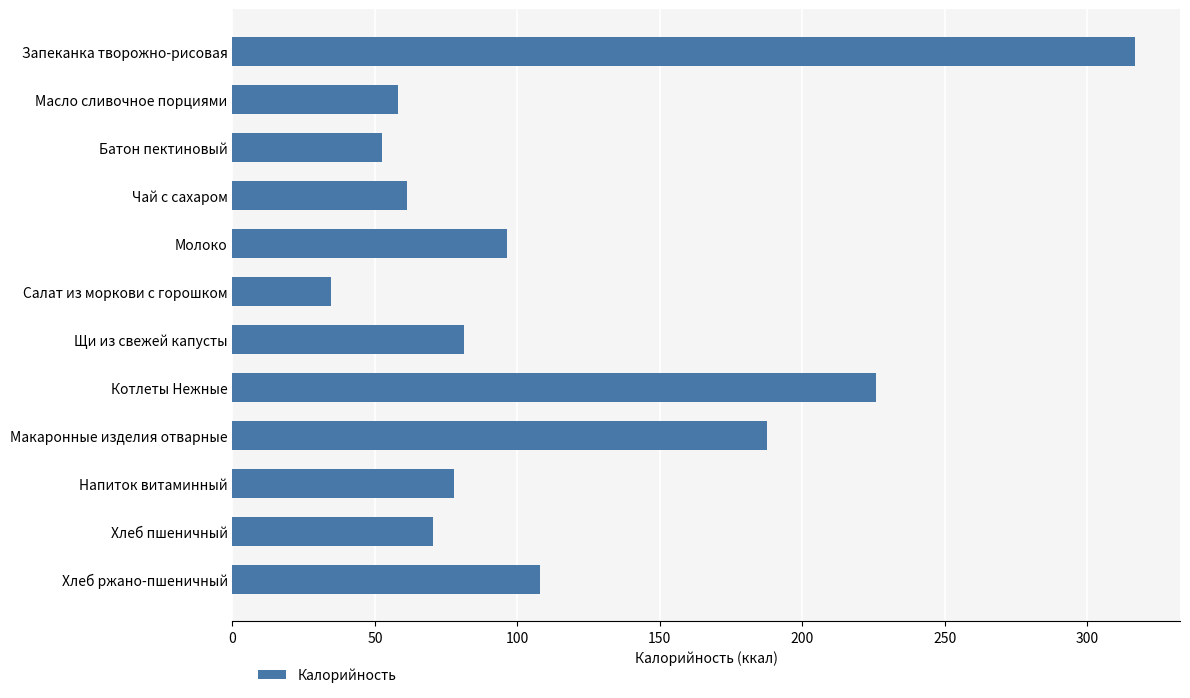

What is the change in value from Запеканка творожно-рисовая to Батон пектиновый?

-264.4